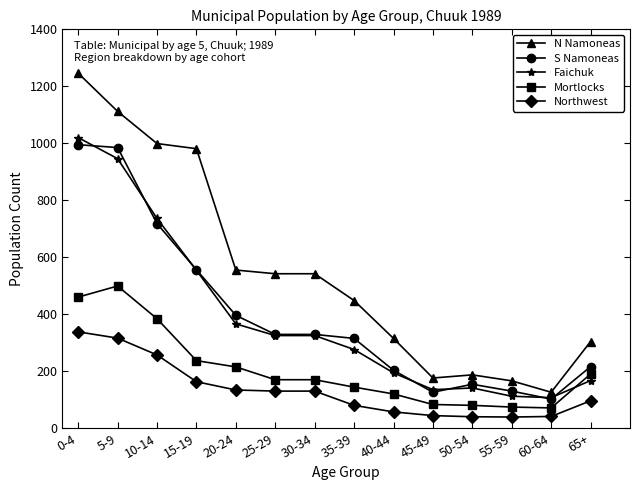

True or false: Mortlocks and Northwest cross at least once.

False